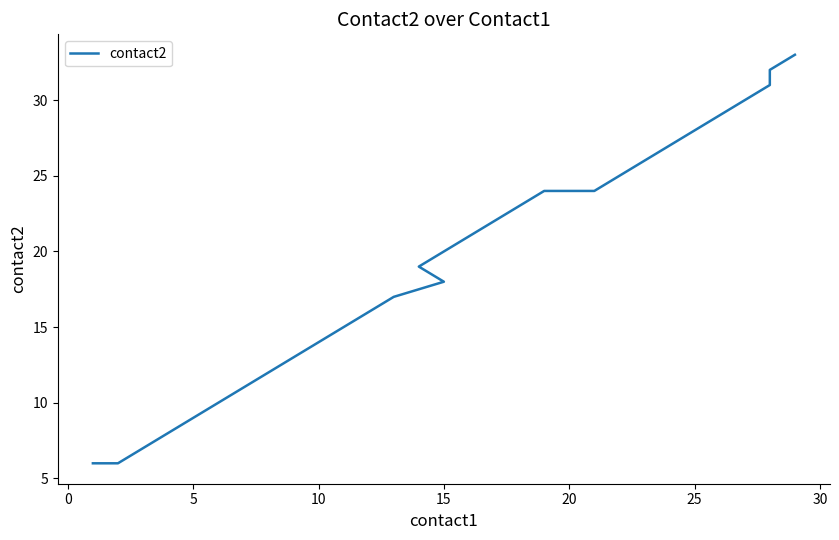

Does the chart display data point markers on the line(s)?

No